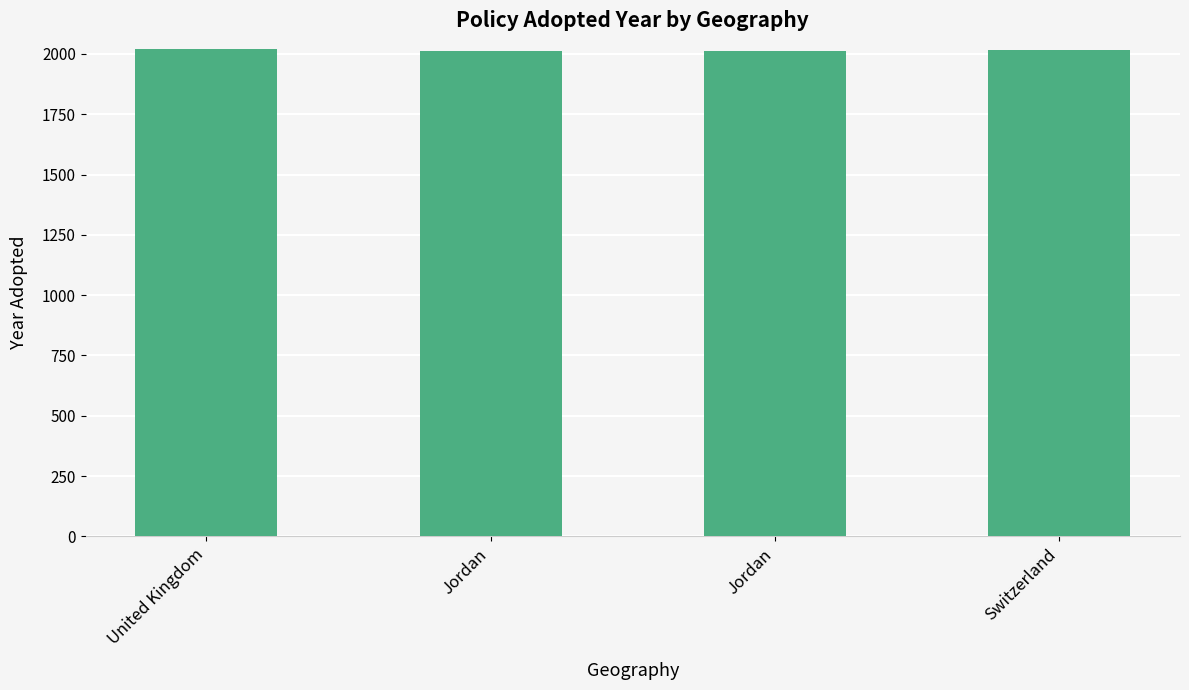

How many series are shown in this chart?

1